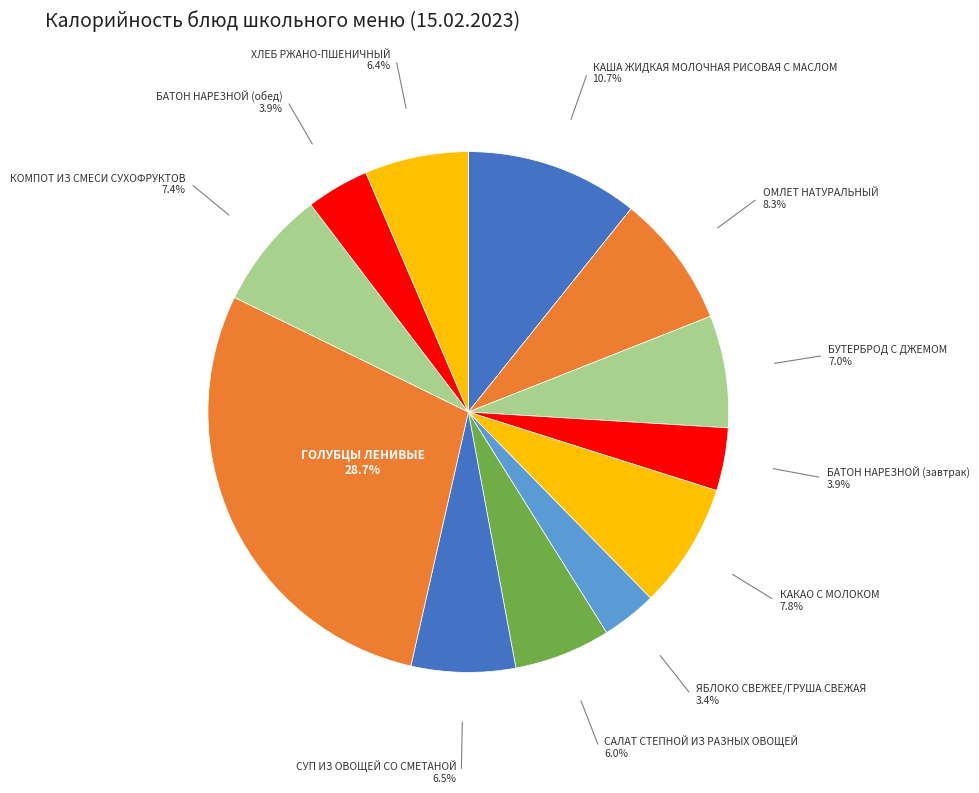

Is ЯБЛОКО СВЕЖЕЕ/ГРУША СВЕЖАЯ the majority of the pie?

No